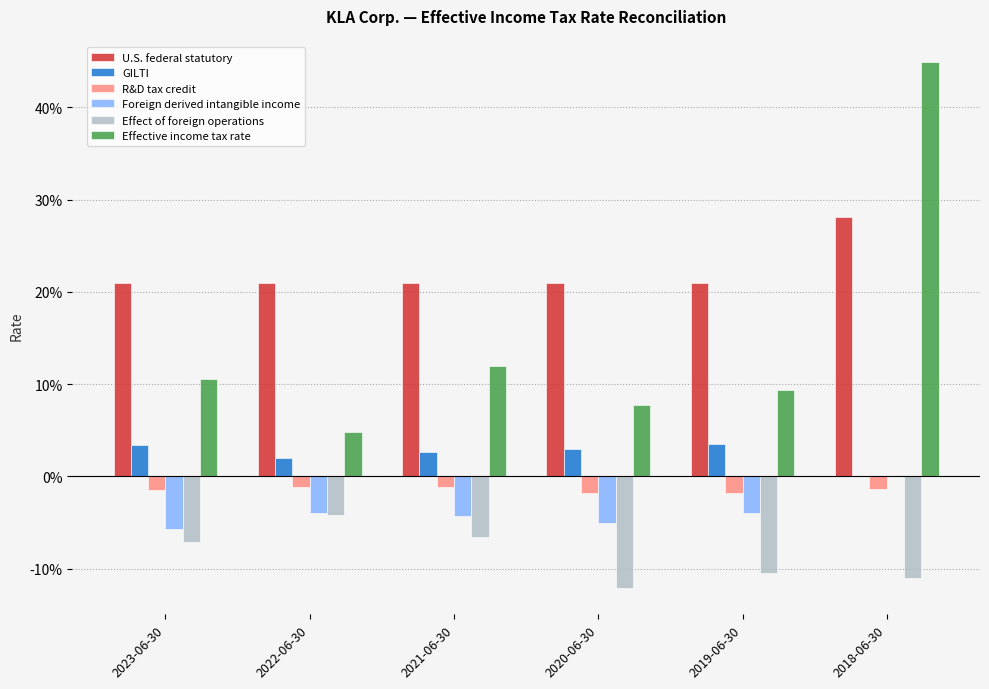

What are all the series names shown in the legend?

U.S. federal statutory, GILTI, R&D tax credit, Foreign derived intangible income, Effect of foreign operations, Effective income tax rate